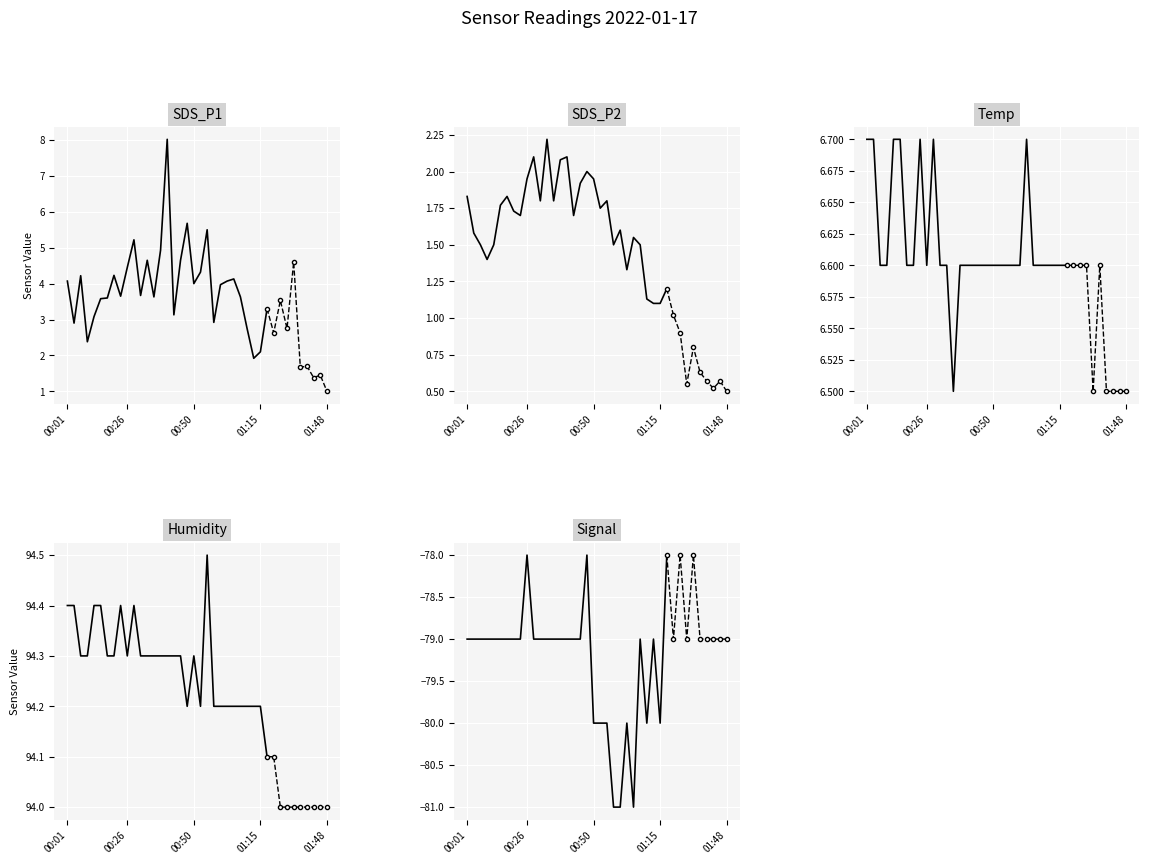

Which series has the largest range (max minus min)?

SDS_P1